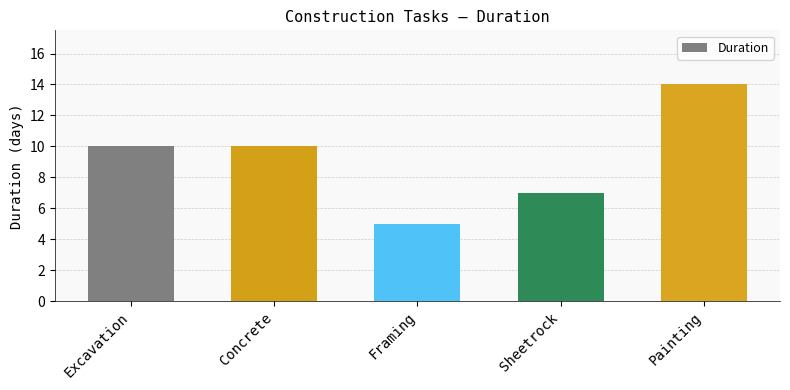

Reading left to right, what are all the values shown in this chart?

10	10	5	7	14